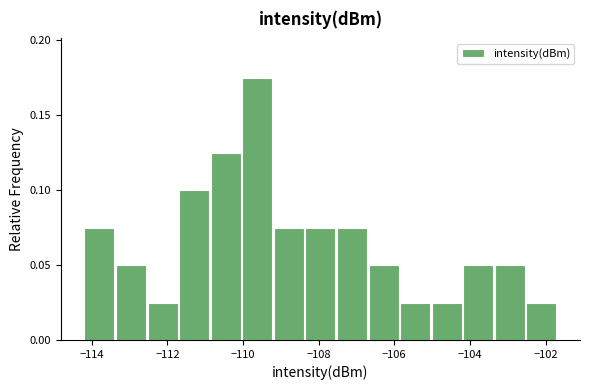

How tall is the bar that spans -104.2 to -103.4 on the x-axis? Neither the bar edges nor the heights are printed on the chart, so give them approximately, as read against the axes.

0.050